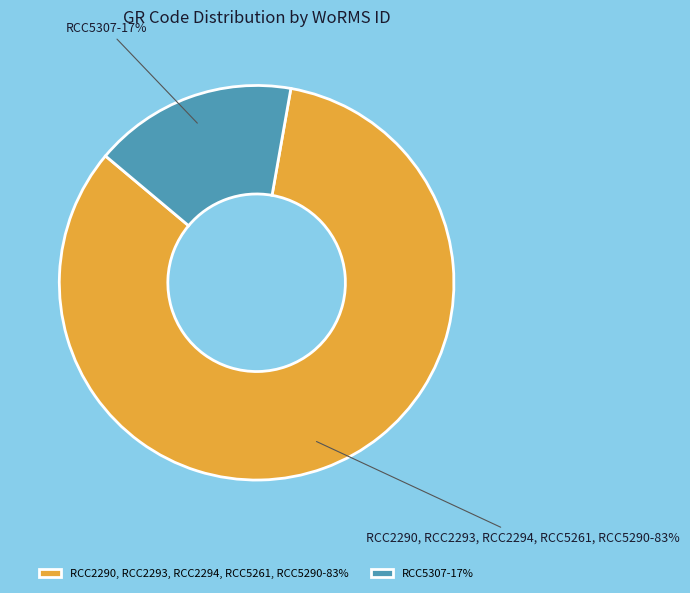

The RCC5307-17% slice represents 10% of the pie. True or false?

False